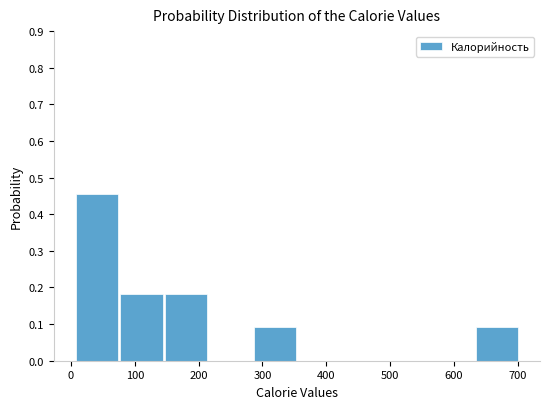

Reading left to right, list every bar in this chart as the range it spans on the x-axis followed by its height. Neither the bar edges nor the heights are printed on the chart, so give them approximately, as read against the axes.

10 to 80: 0.45
80 to 150: 0.18
150 to 220: 0.18
220 to 290: 0
290 to 360: 0.09
360 to 430: 0
430 to 490: 0
490 to 560: 0
560 to 630: 0
630 to 700: 0.09